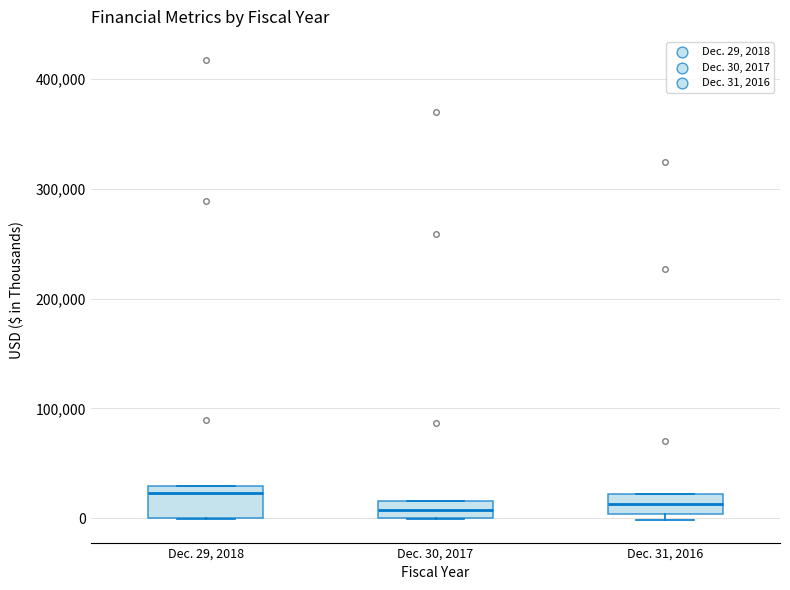

Where does the median line of the box for Dec. 29, 2018 sit on the y-axis? The values are not printed on the chart, so give them approximately, as read against the axis.

20000